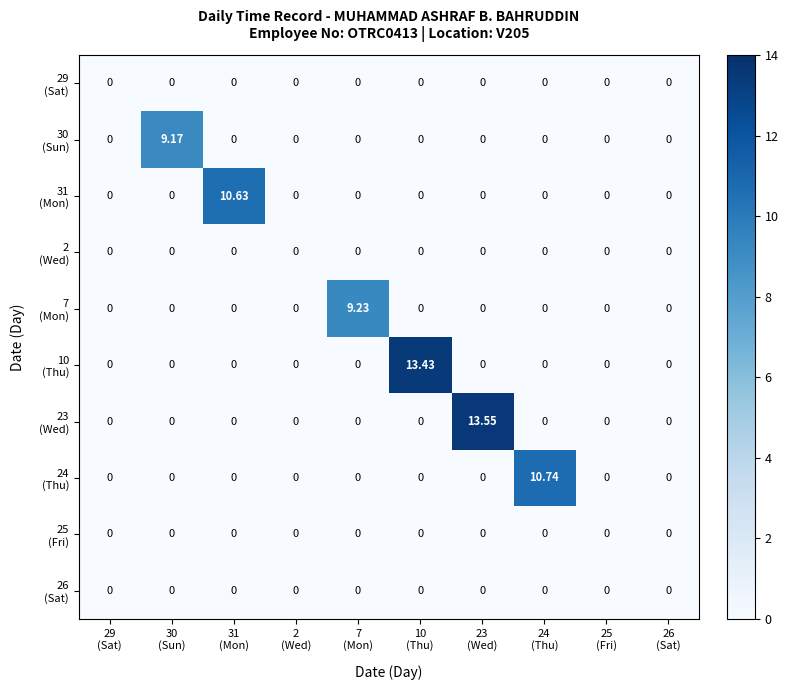

Count the number of categories in the chart.

10